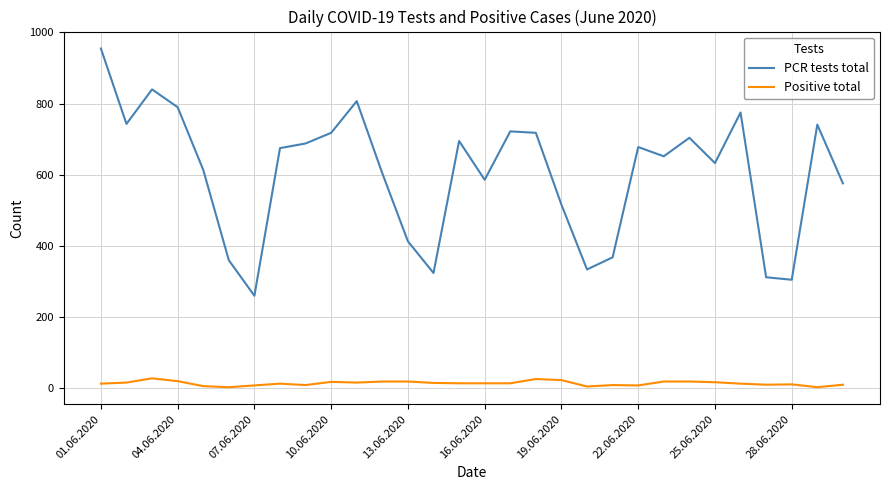

True or false: PCR tests total and Positive total cross at least once.

False